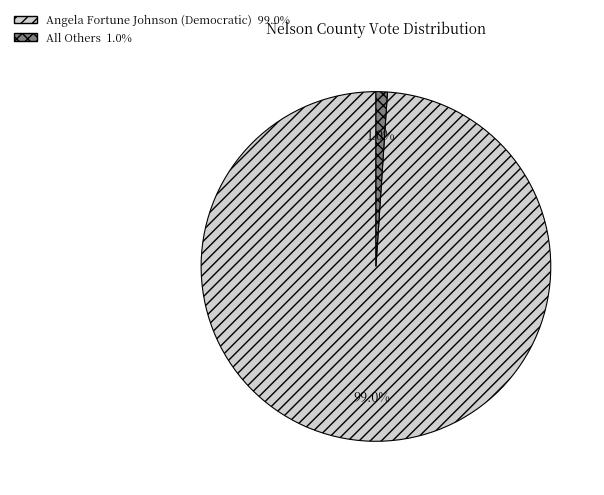

Count the number of slices in the pie.

2